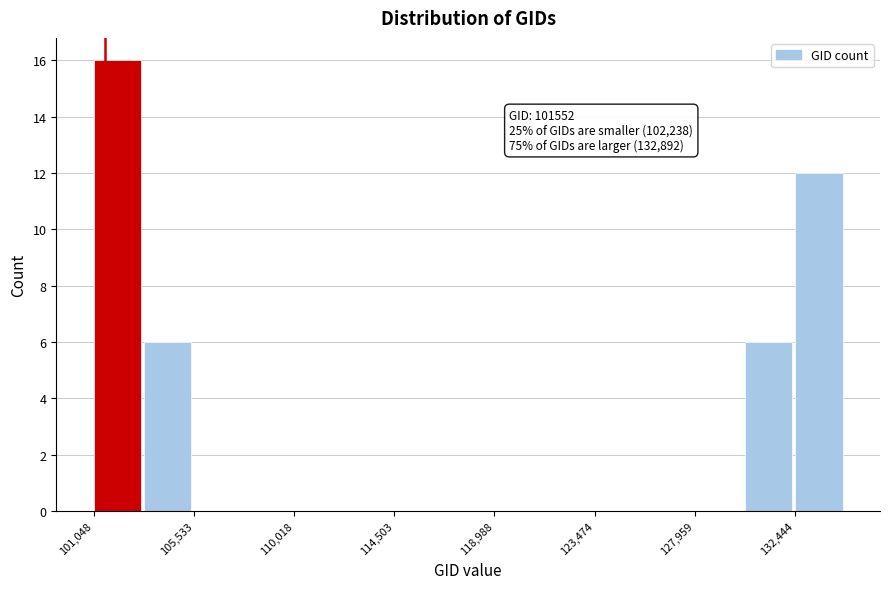

Over which range of the x-axis is the bar tallest?

101000 to 103500